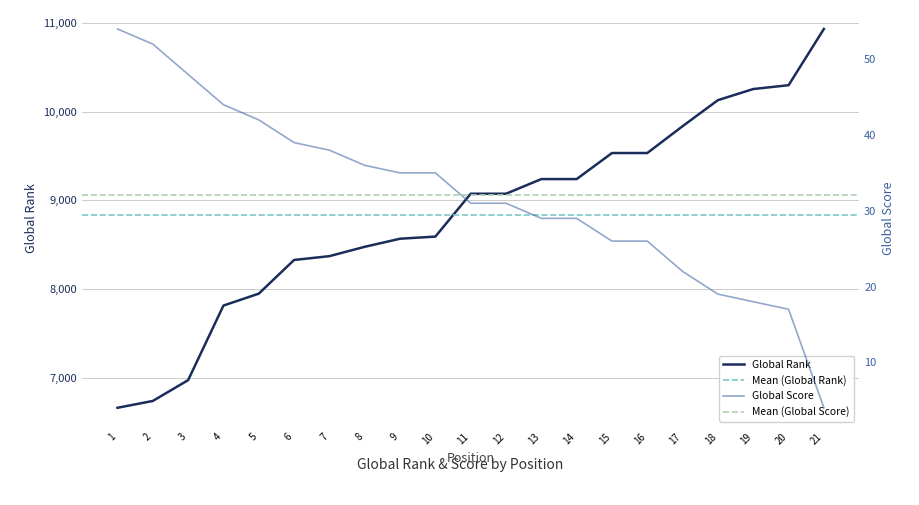

Reading left to right, extract all data points from this chart.

Global Rank: 1=6667	2=6744	3=6978	4=7817	5=7951	6=8330	7=8373	8=8478	9=8569	10=8593	11=9075	12=9075	13=9240	14=9240	15=9533	16=9533	17=9835	18=10128	19=10253	20=10296	21=10929
Global Score: 1=54	2=52	3=48	4=44	5=42	6=39	7=38	8=36	9=35	10=35	11=31	12=31	13=29	14=29	15=26	16=26	17=22	18=19	19=18	20=17	21=4